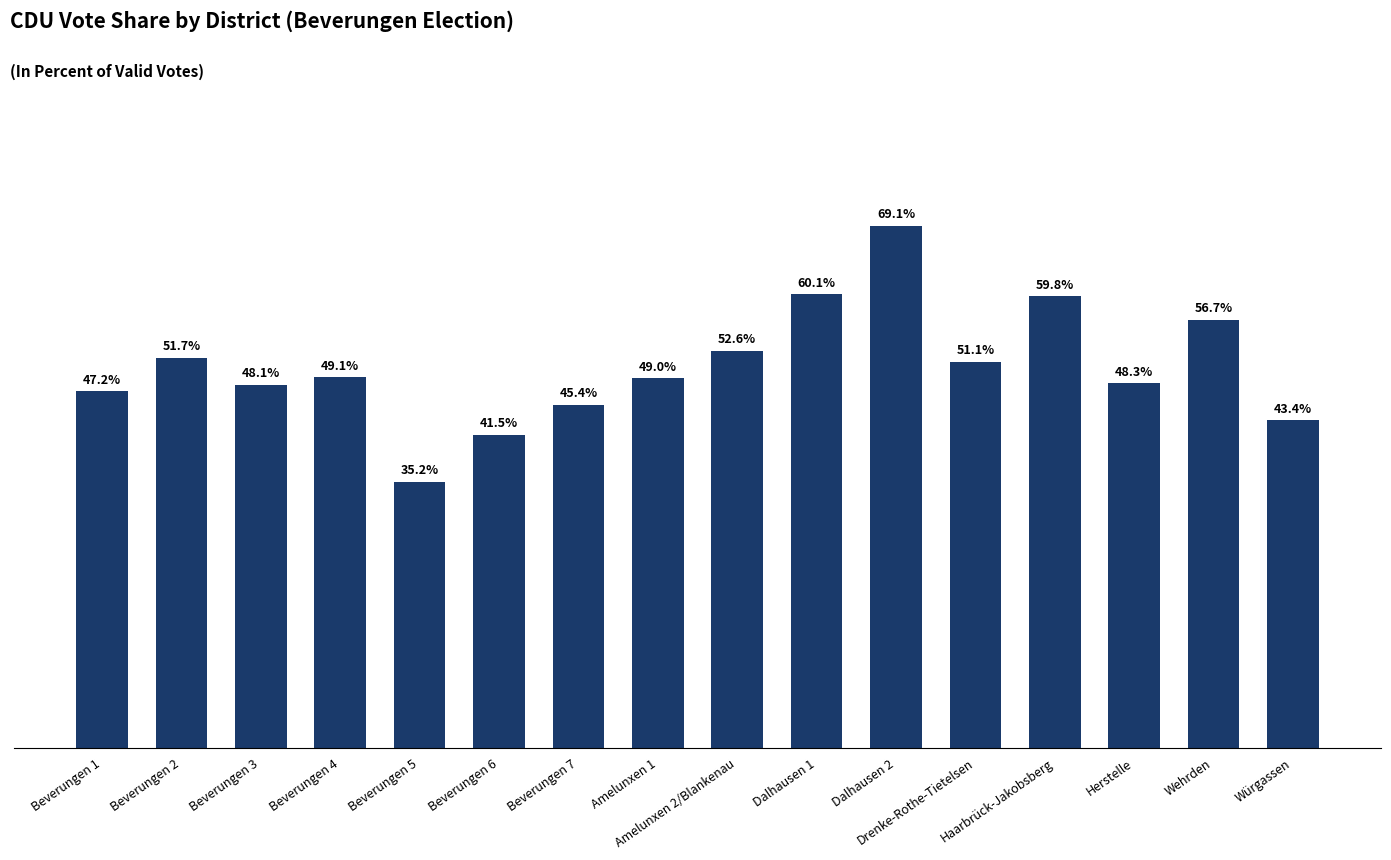

Does the chart contain any negative values?

No